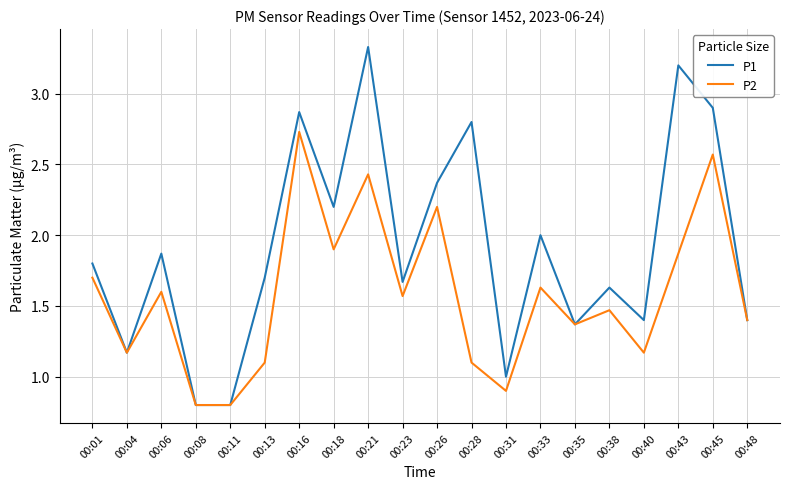

True or false: P2 has a value of 1.4 at 00:35.

True